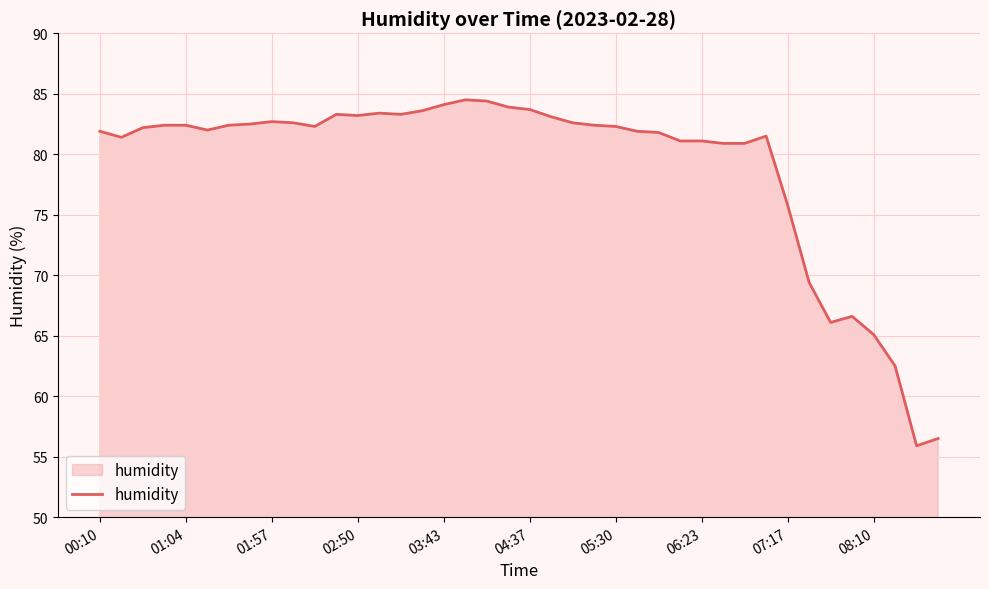

What is the difference between the maximum and minimum values?

28.6